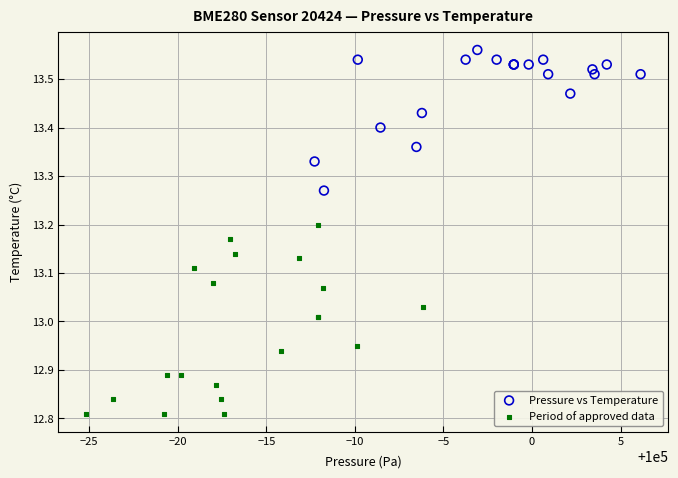

Which series reaches the maximum Y coordinate?

Pressure vs Temperature